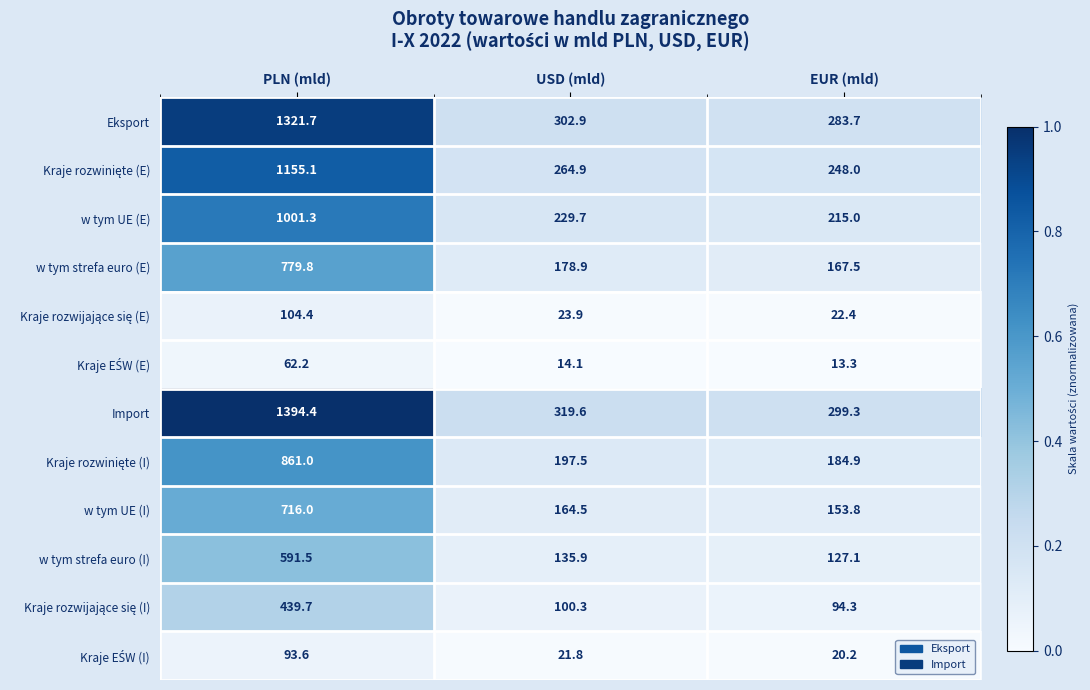

Is the value of w tym strefa euro (I) at PLN (mld) greater than the value of Eksport at USD (mld)?

Yes